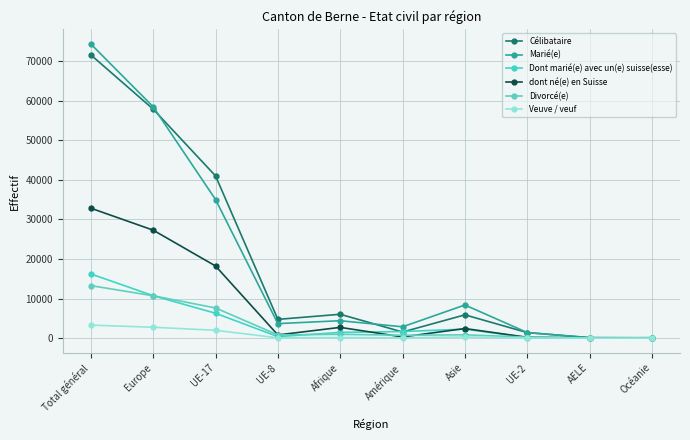

What is the sum of the Marié(e) values at Océanie and Asie?

8499